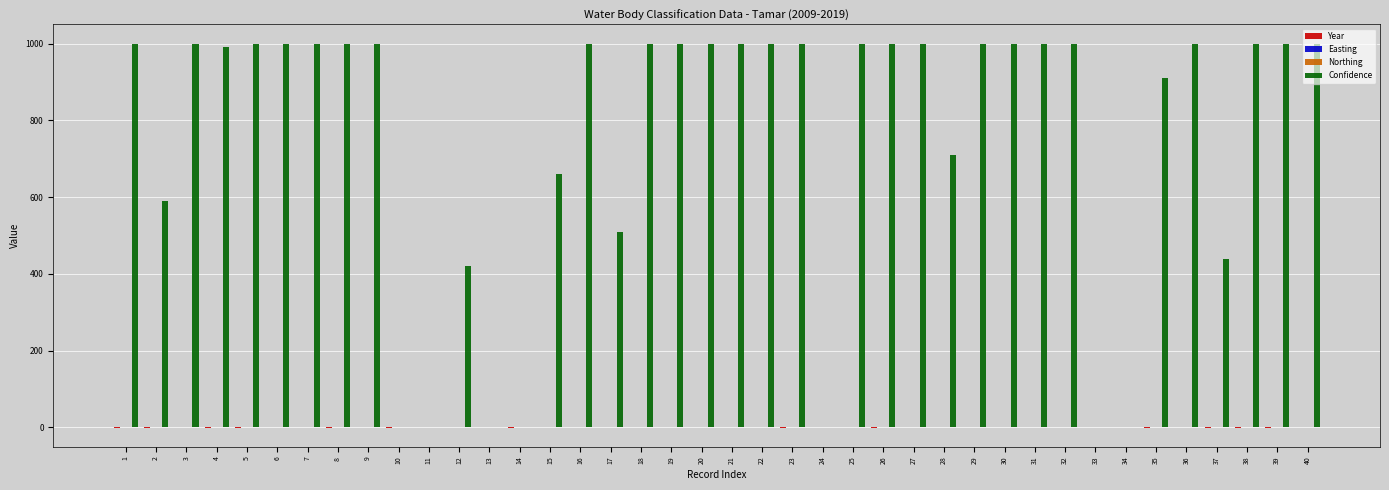

Which series has the largest total across all categories?

Confidence